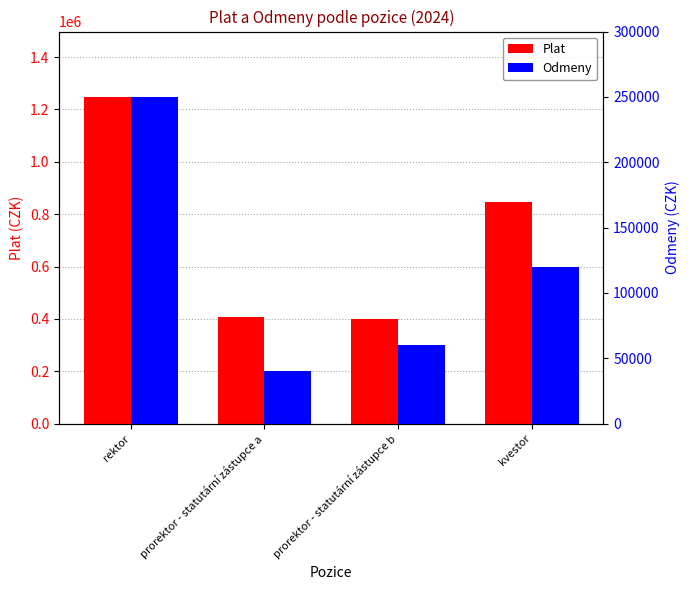

Which category has the lowest value in the Odmeny series?

prorektor - statutární zástupce a